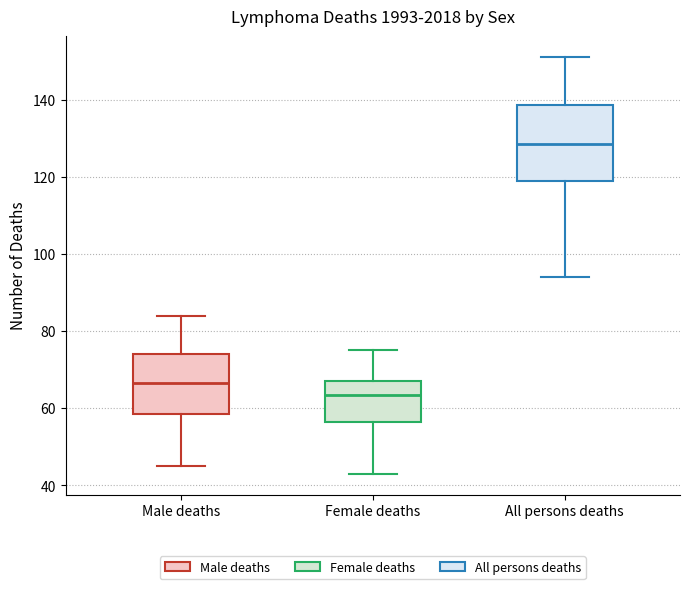

Comparing the boxes themselves (not the whiskers), which one is the tallest?

All persons deaths